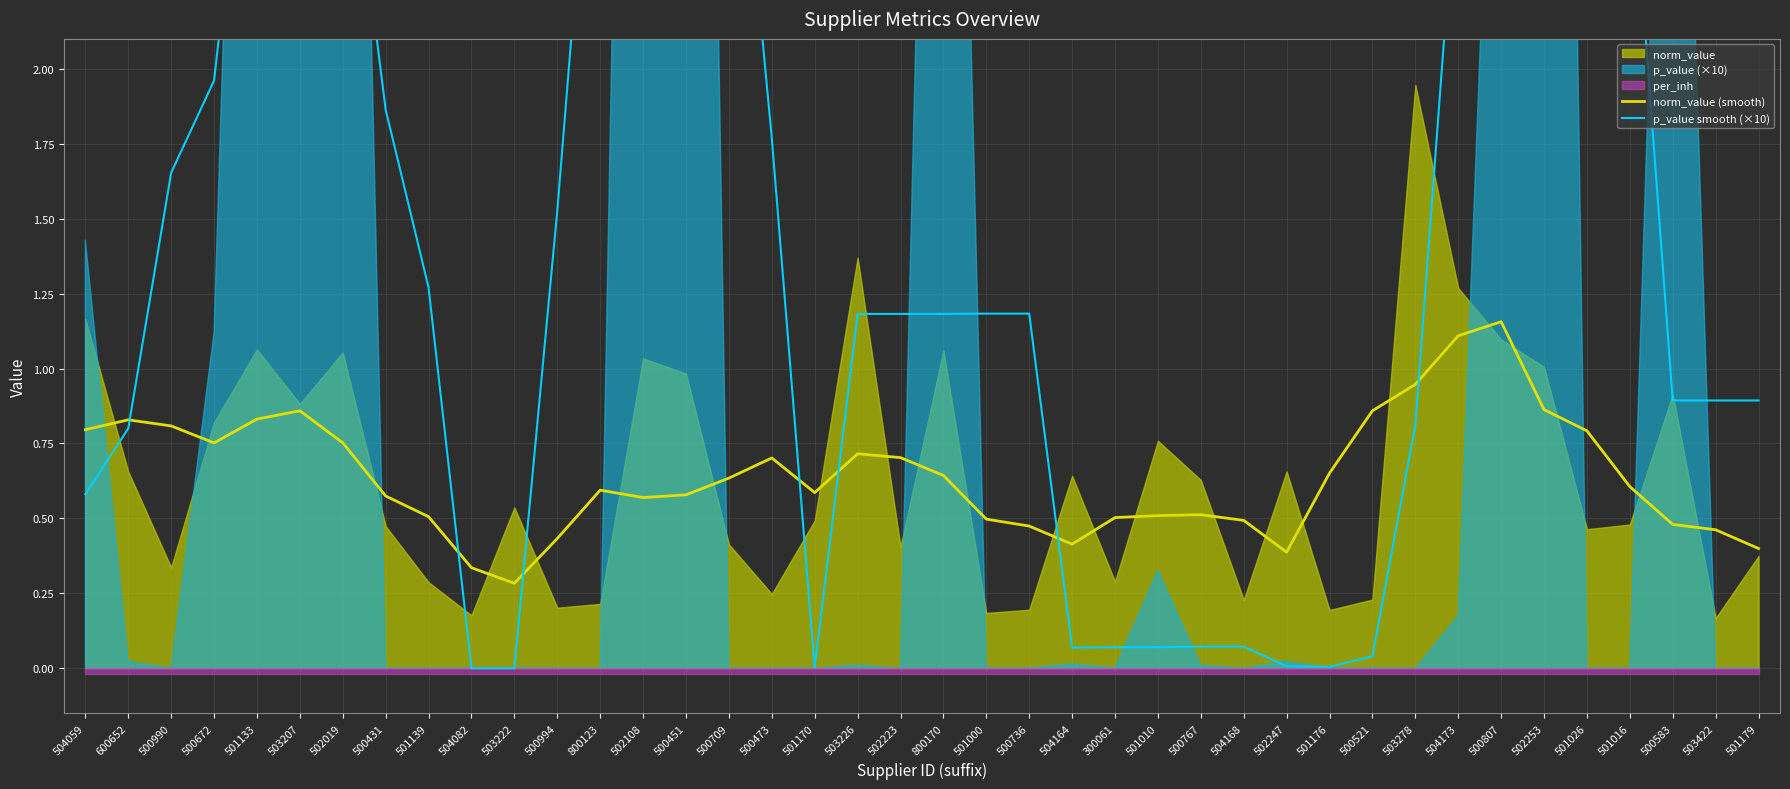

What is the sum of all norm_value (smooth) values?

25.6